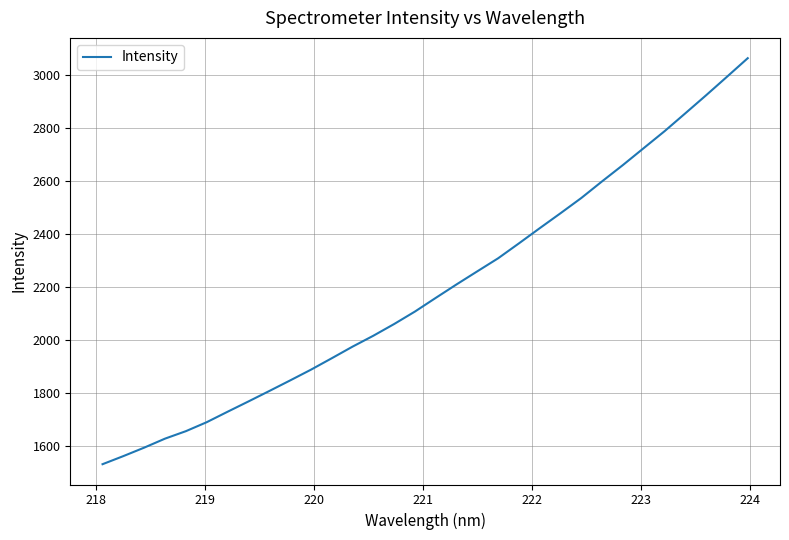

What is the difference between the maximum and minimum values?

1530.0